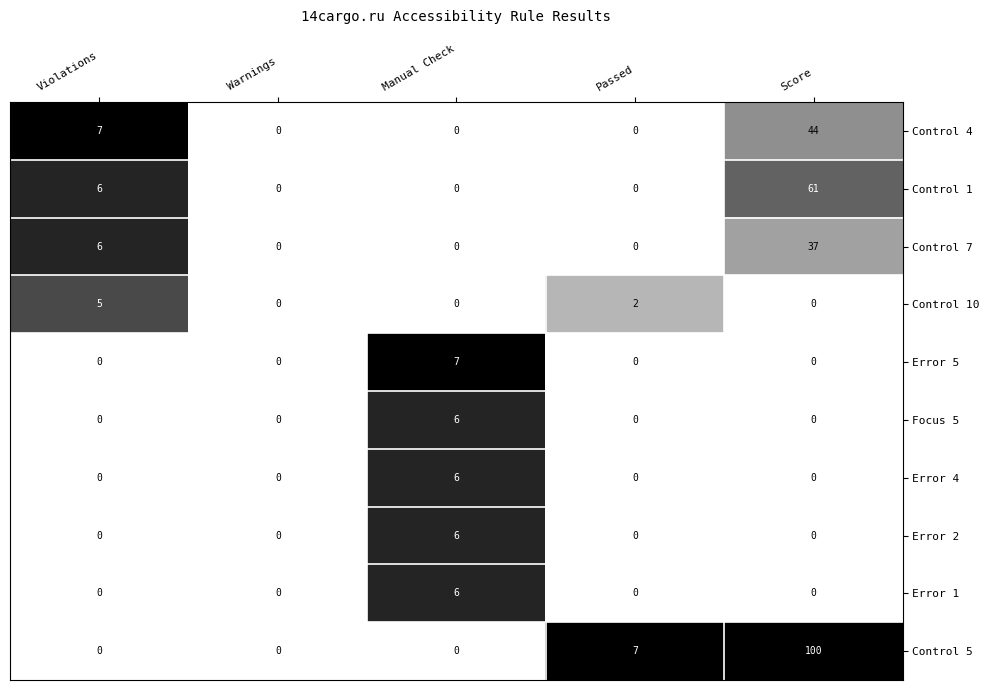

Which category has the highest value across all series?

Score